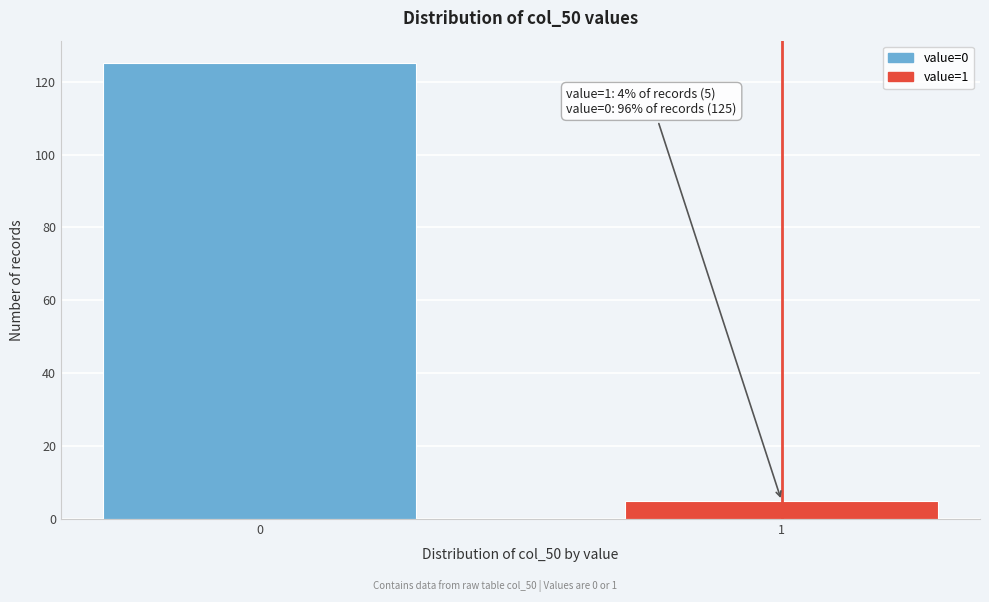

Reading left to right, transcribe all the data shown in this chart.

0=125	1=5